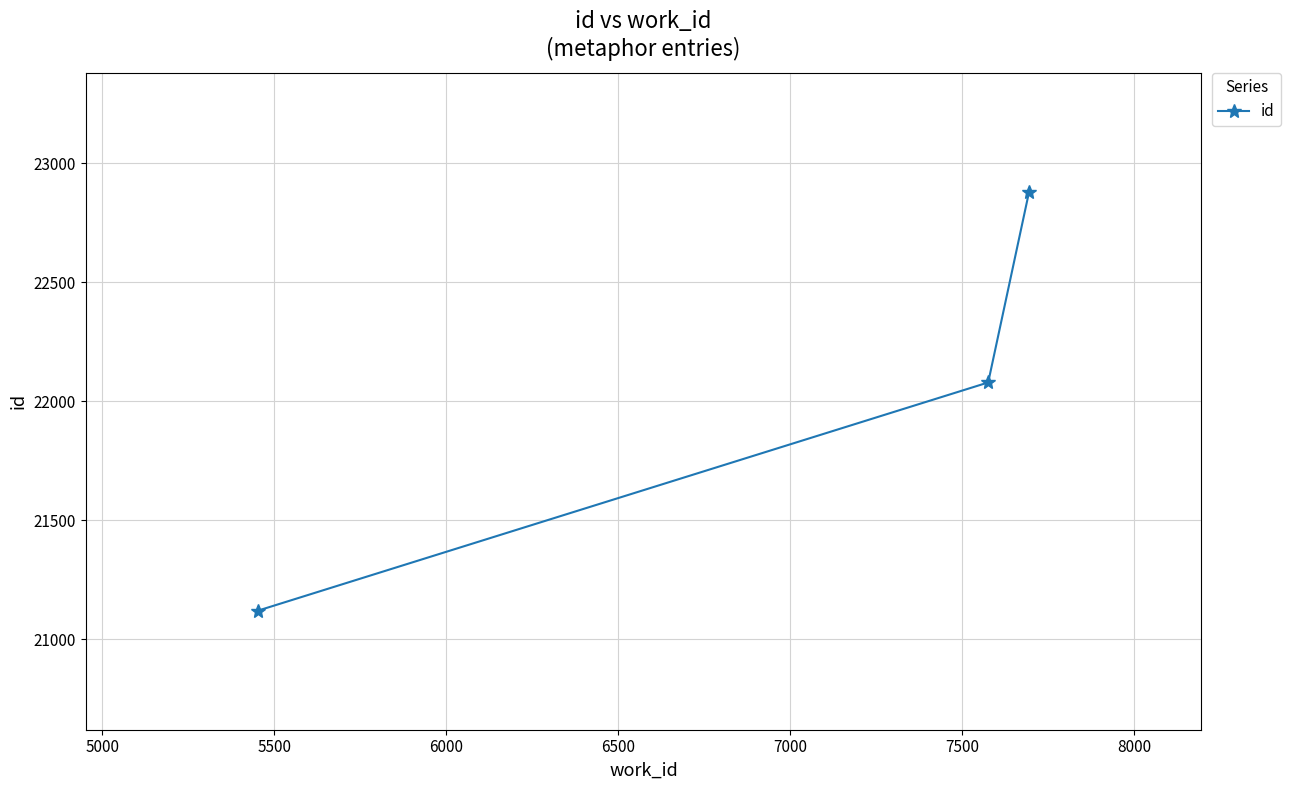

Reading left to right, extract all data points from this chart.

21120	22079	22881